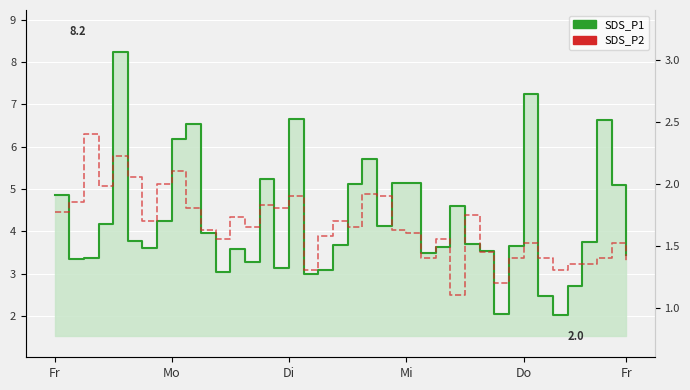

Which has a higher value, 8 or 18?

8